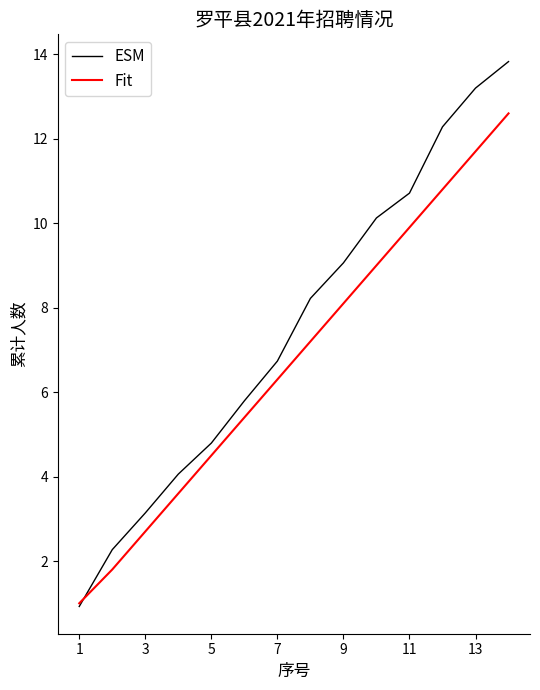

What are all the series names shown in the legend?

ESM, Fit